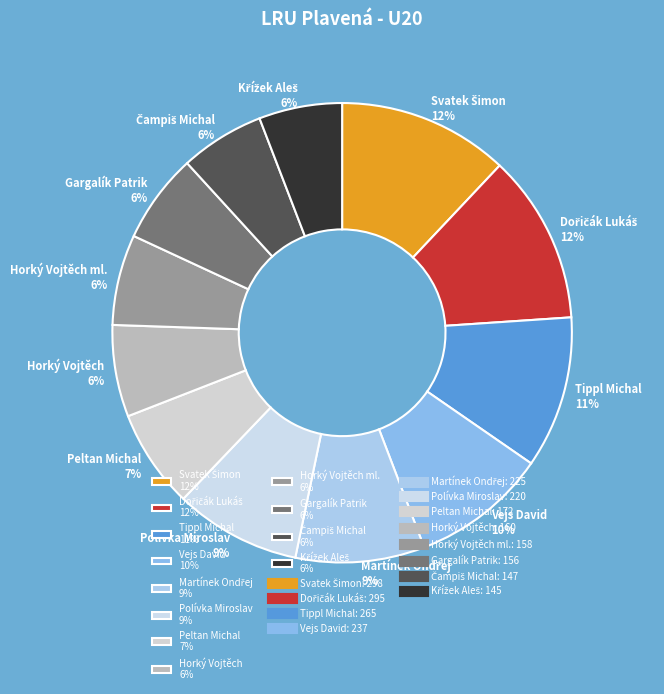

Is it true that Peltan Michal 7% is 7% of the pie?

True